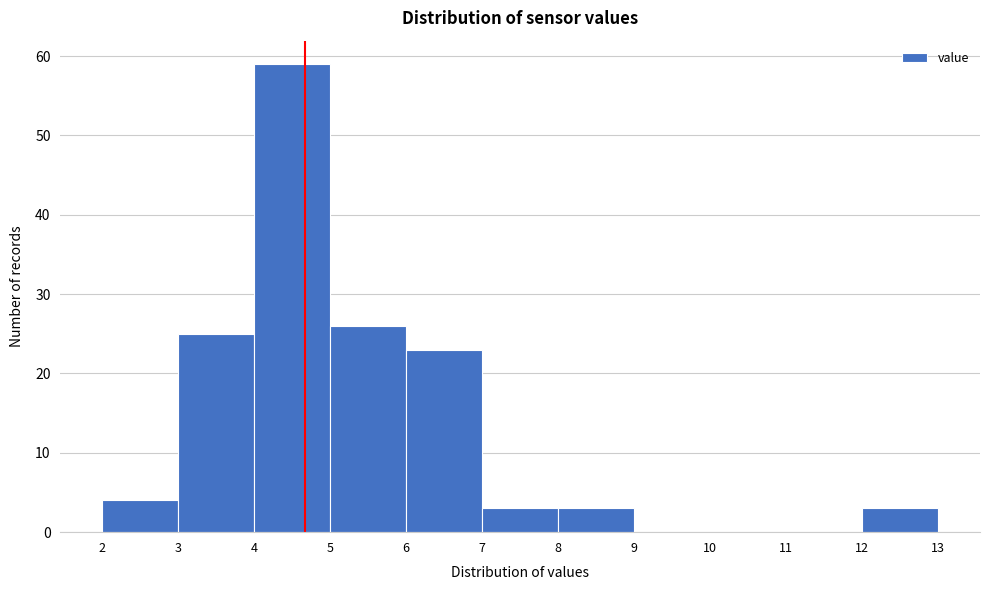

Reading left to right, list every bar in this chart as the range it spans on the x-axis followed by its height. The values are not printed on the chart, so give them approximately, as read against the axis.

2 to 3: 4
3 to 4: 25
4 to 5: 59
5 to 6: 26
6 to 7: 23
7 to 8: 3
8 to 9: 3
9 to 10: 0
10 to 11: 0
11 to 12: 0
12 to 13: 3